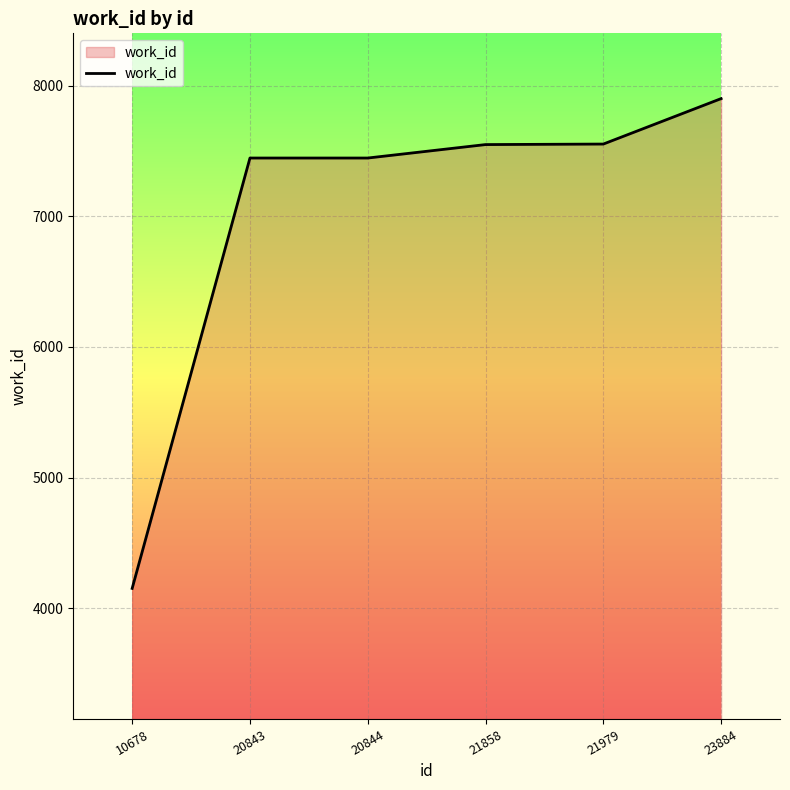

Approximately how many times larger is the value at 21858 compared to 21979?

1.0